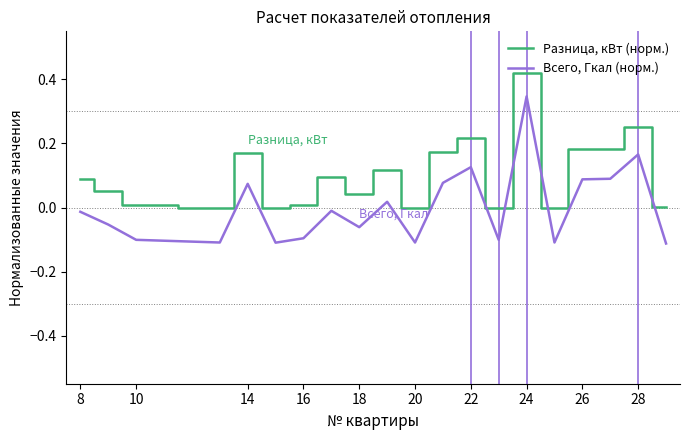

True or false: Всего, Гкал (норм.) and Разница, кВт (норм.) intersect in this chart.

False